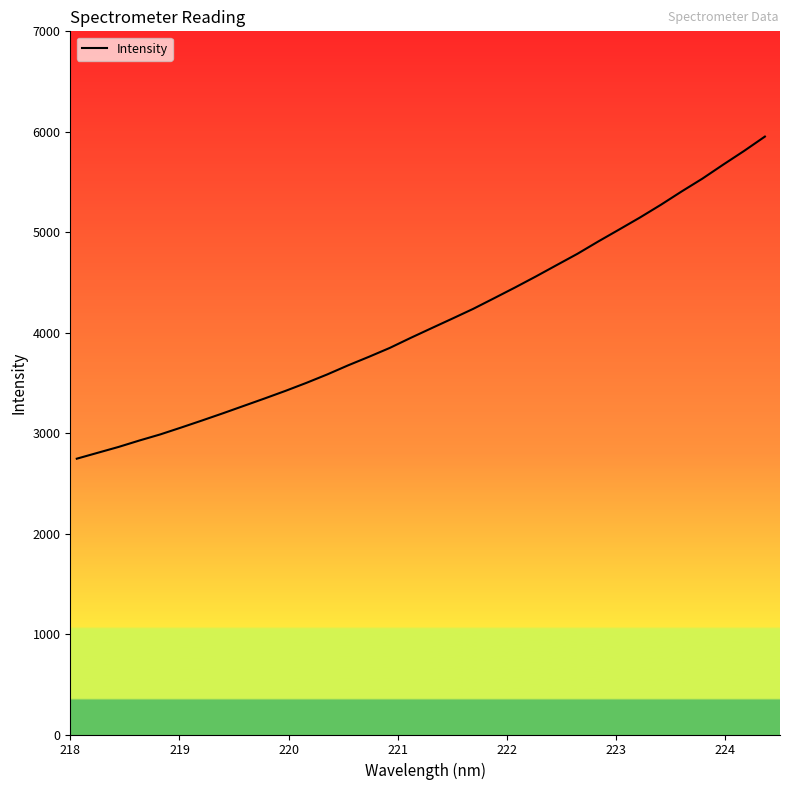

What is the difference between the maximum and minimum values?

3206.4